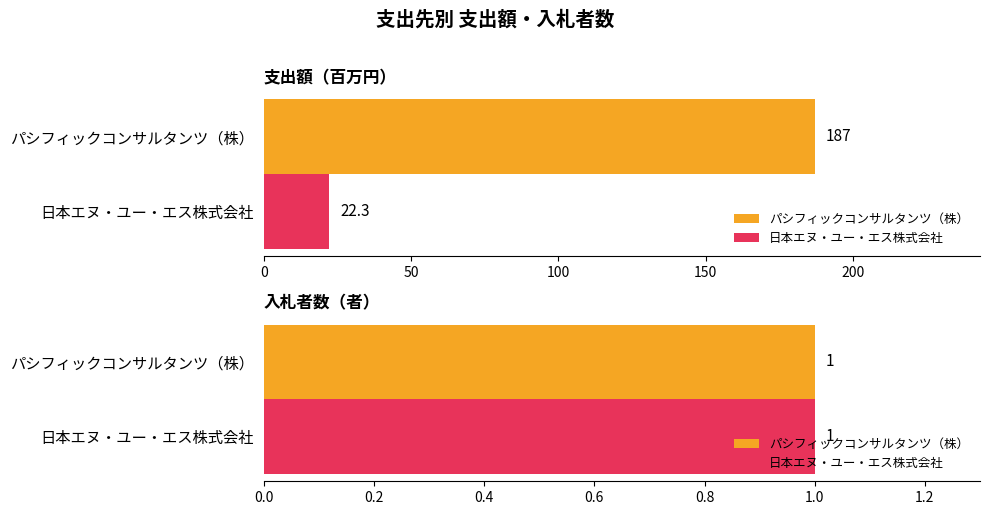

Does the chart contain any negative values?

No